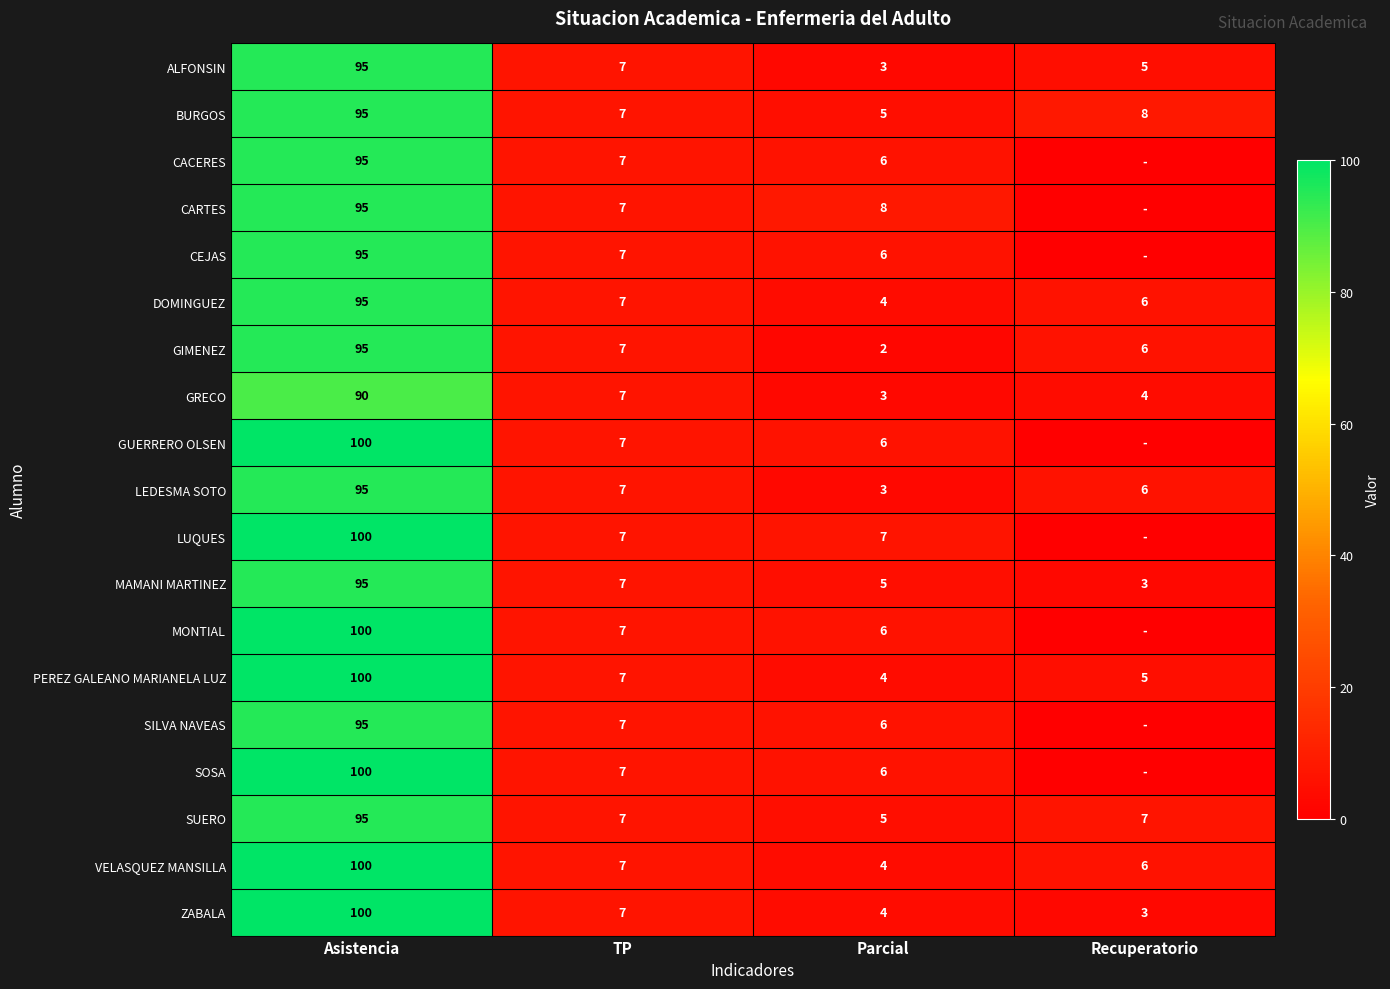

Between TP and Parcial, which series saw the biggest shift?

GIMENEZ